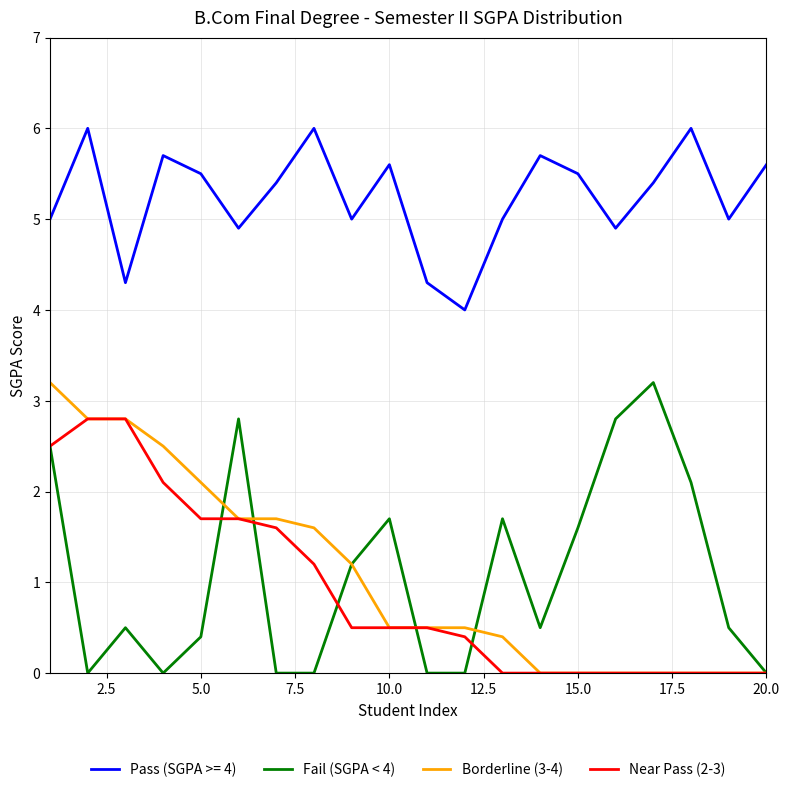

What is the maximum value for Fail (SGPA < 4)?

3.2